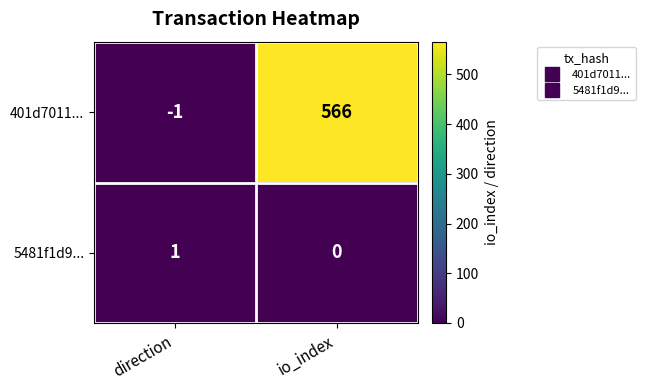

True or false: 5481f1d9... has a value of 0 at direction.

False